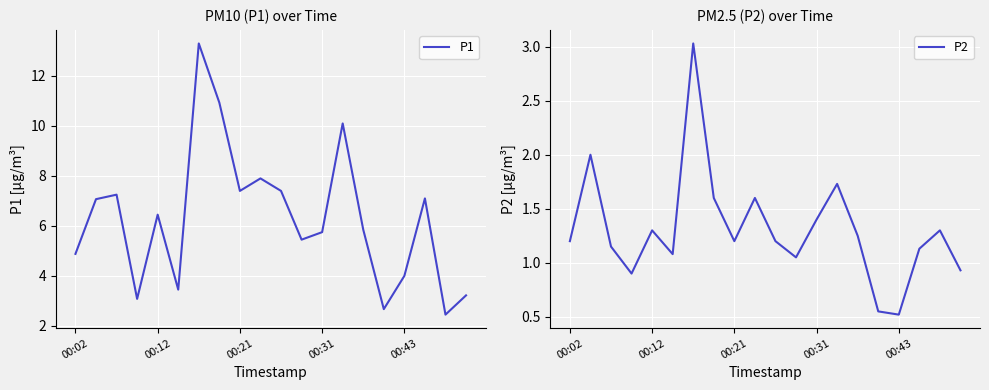

How many interior local peaks does the P2 series have?

6